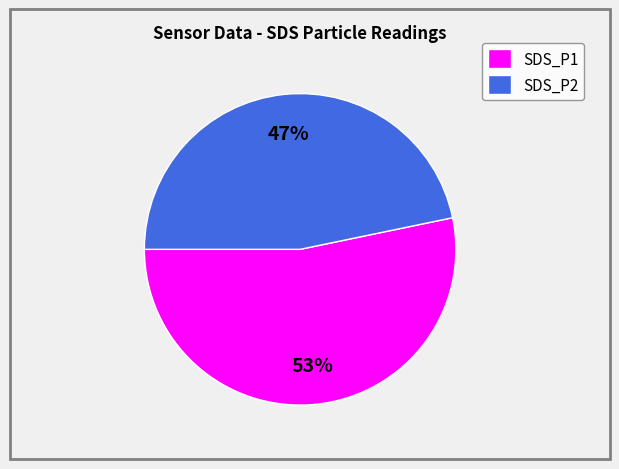

Approximately how many times larger is the value at SDS_P2 compared to SDS_P1?

0.9